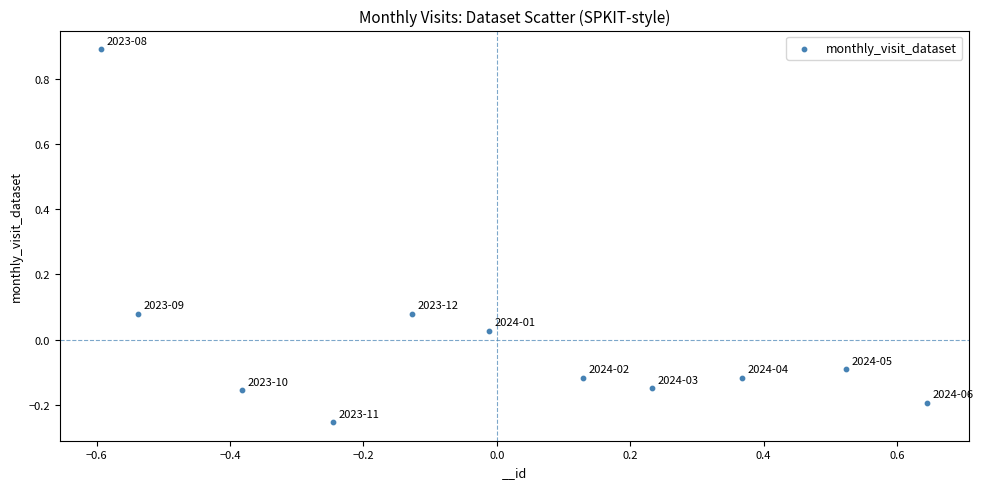

What is the range of Y values (max minus min)?

1.1